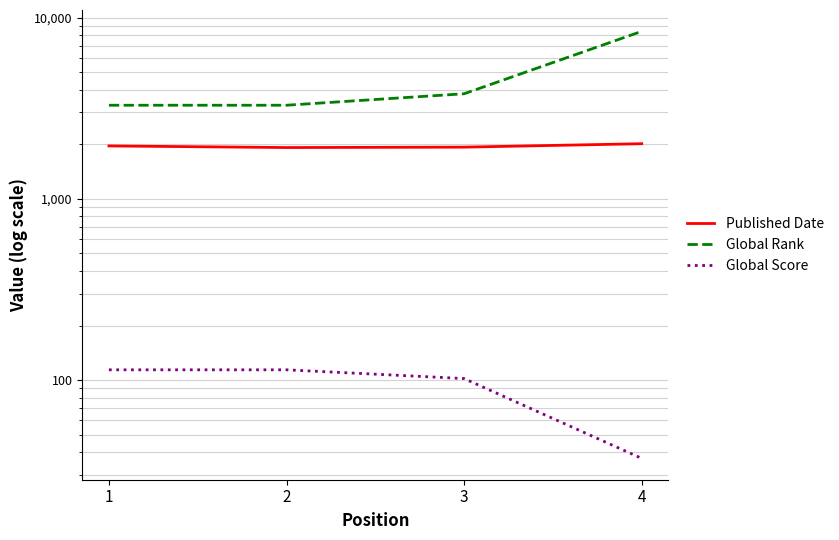

How many distinct data groups are displayed?

3